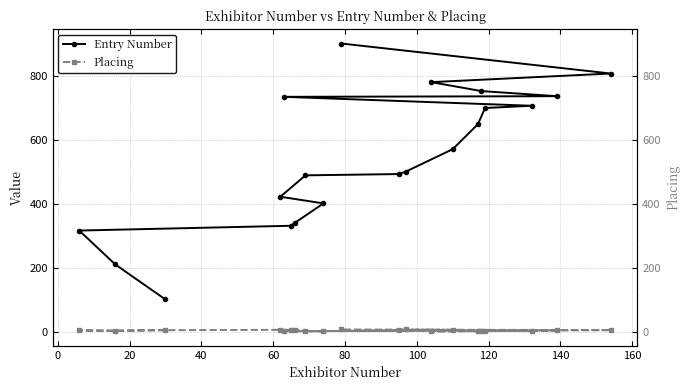

Which series has the widest spread of values?

Entry Number